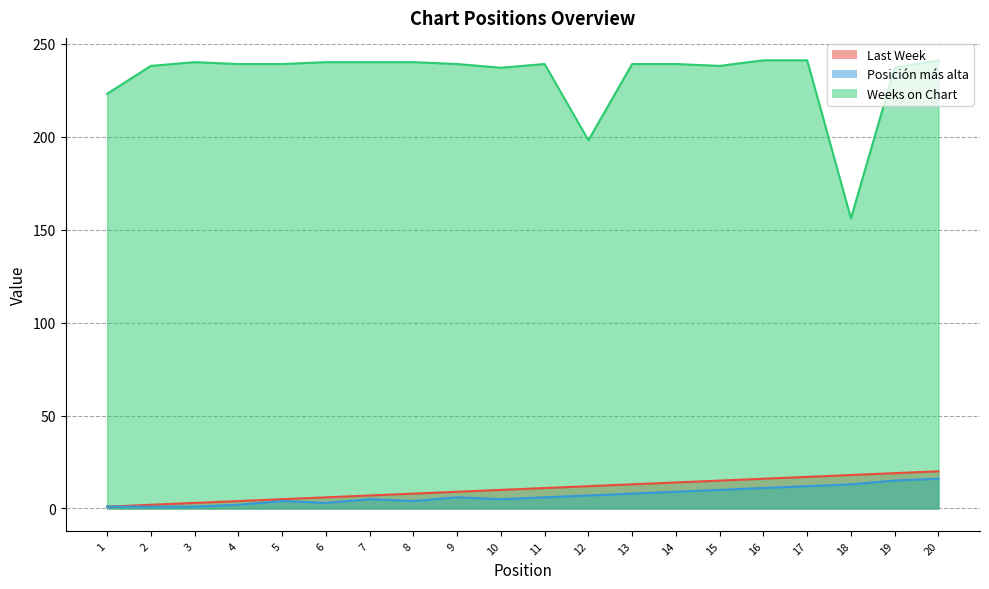

At 18, list the series in order from largest to smallest.

Weeks on Chart, Last Week, Posición más alta